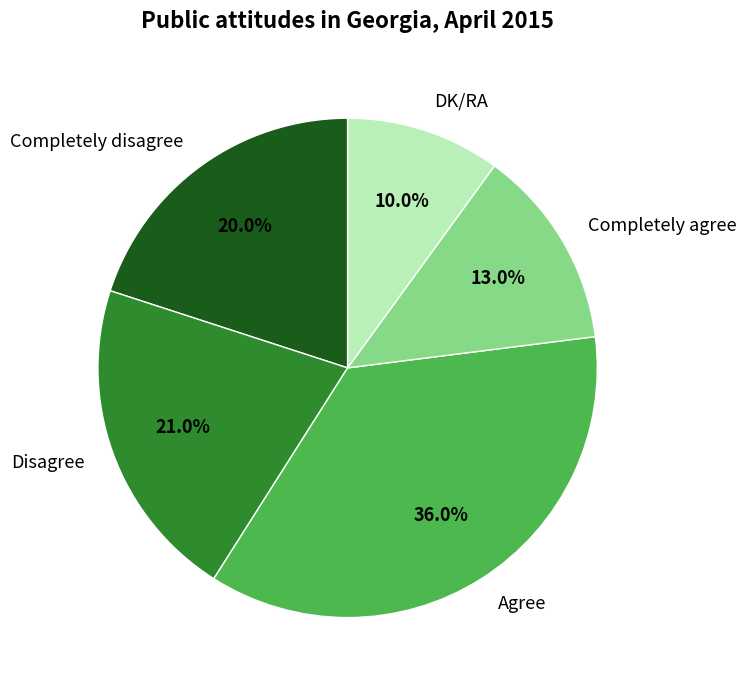

What percentage is the Agree slice, to the nearest percent?

36%